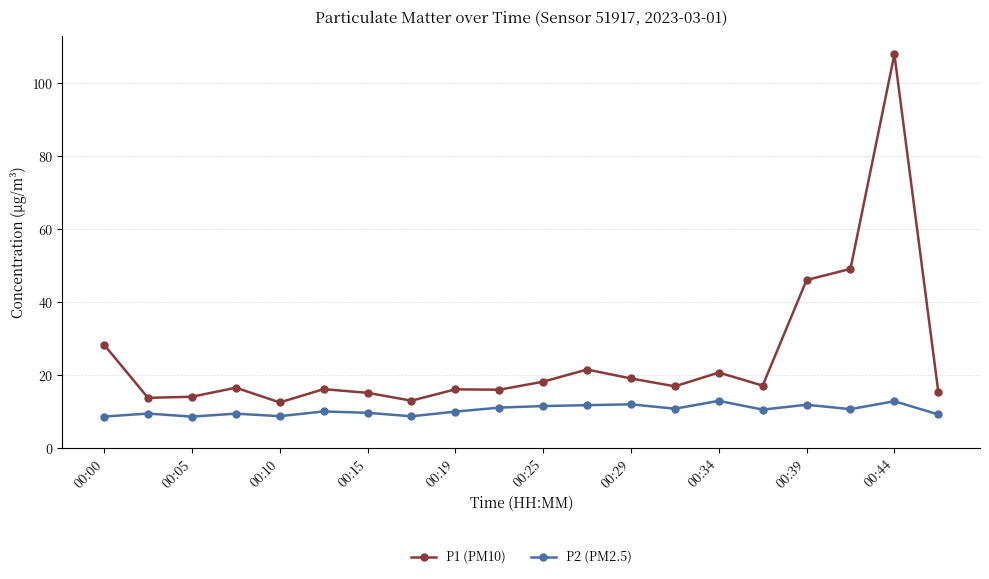

Which series has the largest total across all categories?

P1 (PM10)